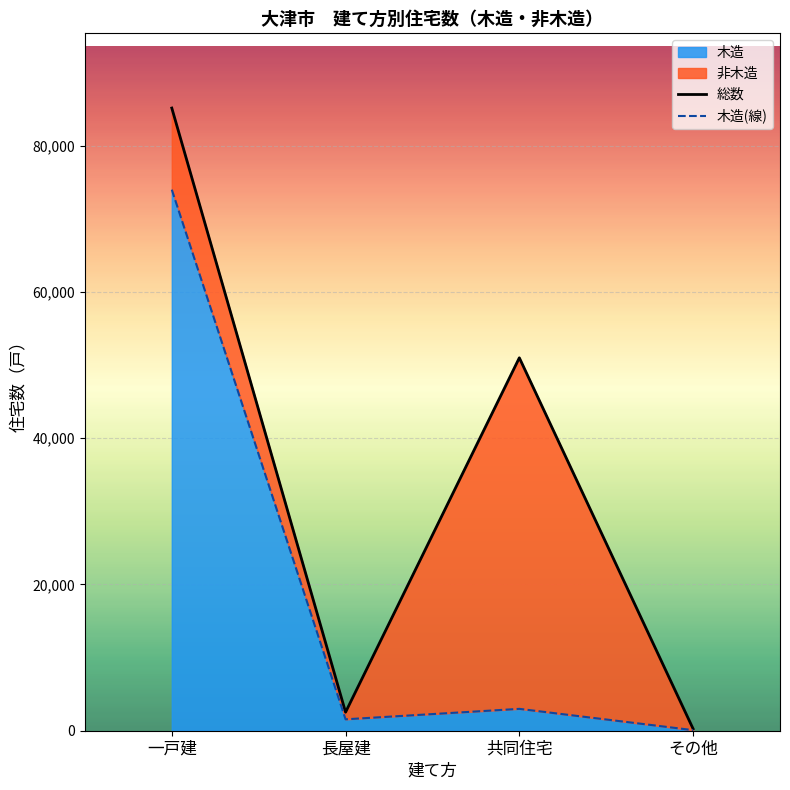

What is the greatest value displayed?

85140